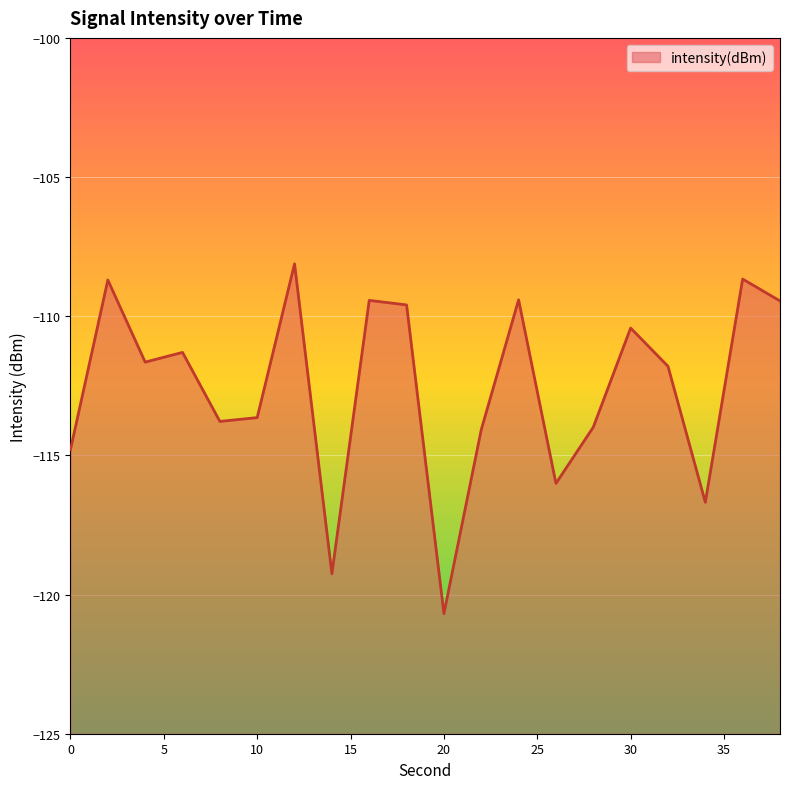

What is the value of the 3rd point from the left?

-111.6